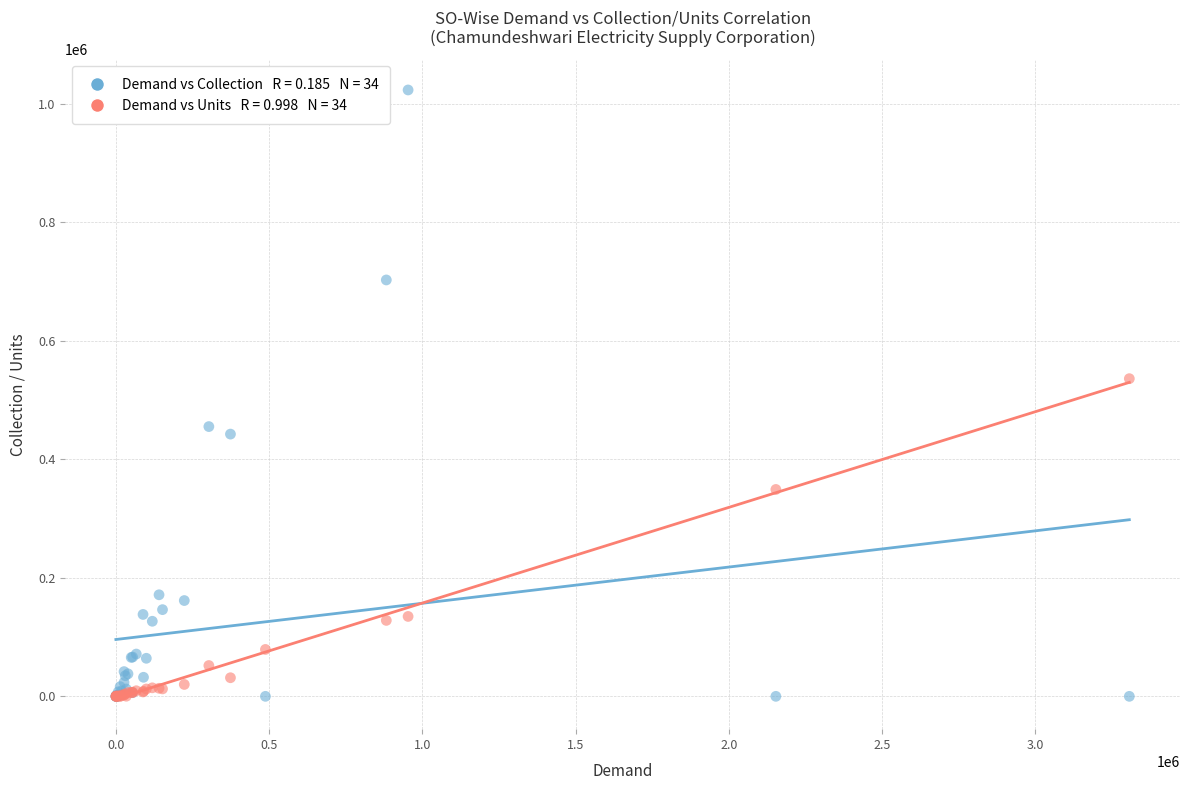

Across all series, what Y value is closest to 511453?

535901